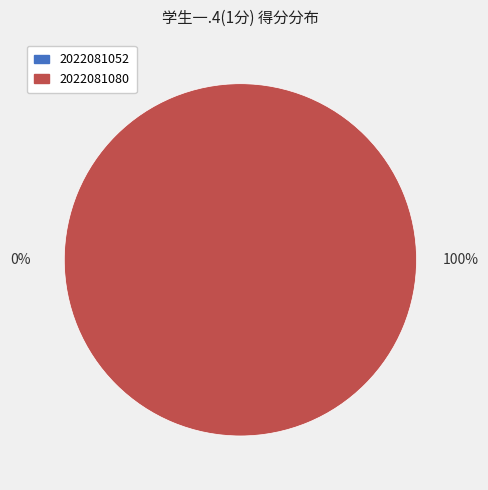

Which slice is the smallest?

2022081052